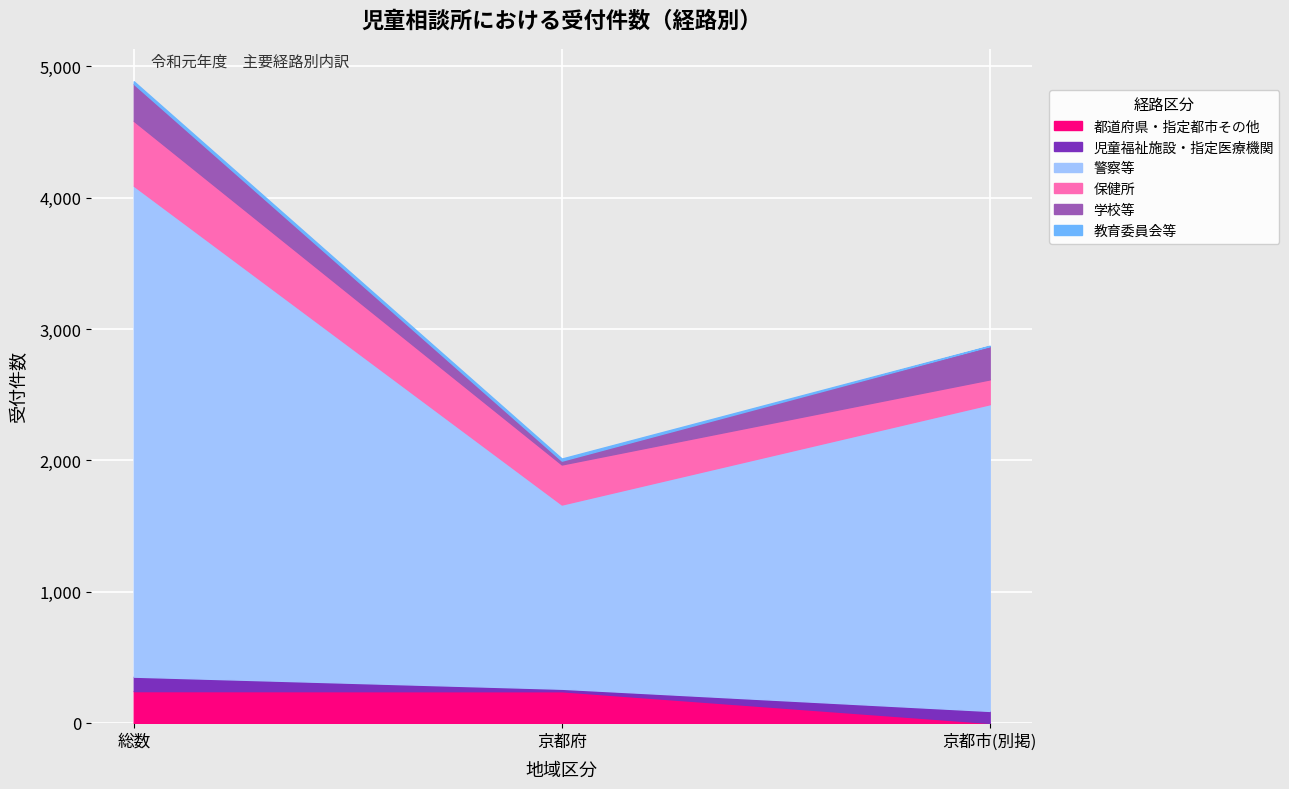

At which category is the sum across all series the highest?

総数